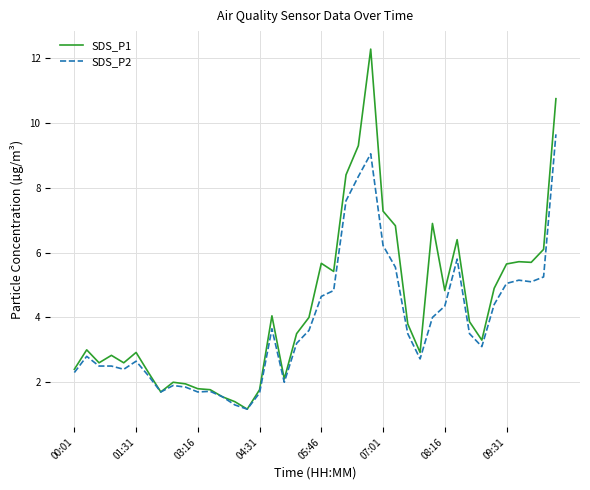

What is the highest value of the SDS_P2 series?

9.7